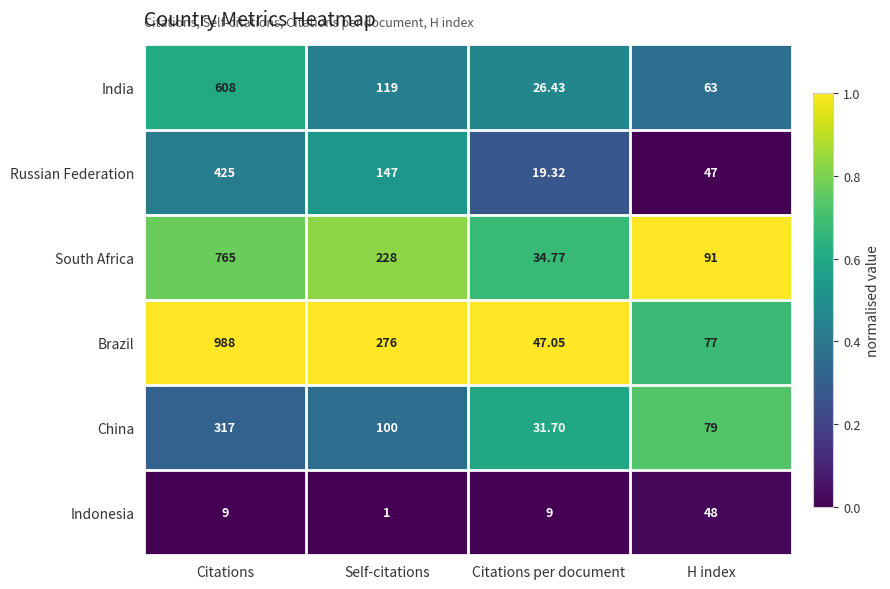

At which label is India closest to 317?

Self-citations